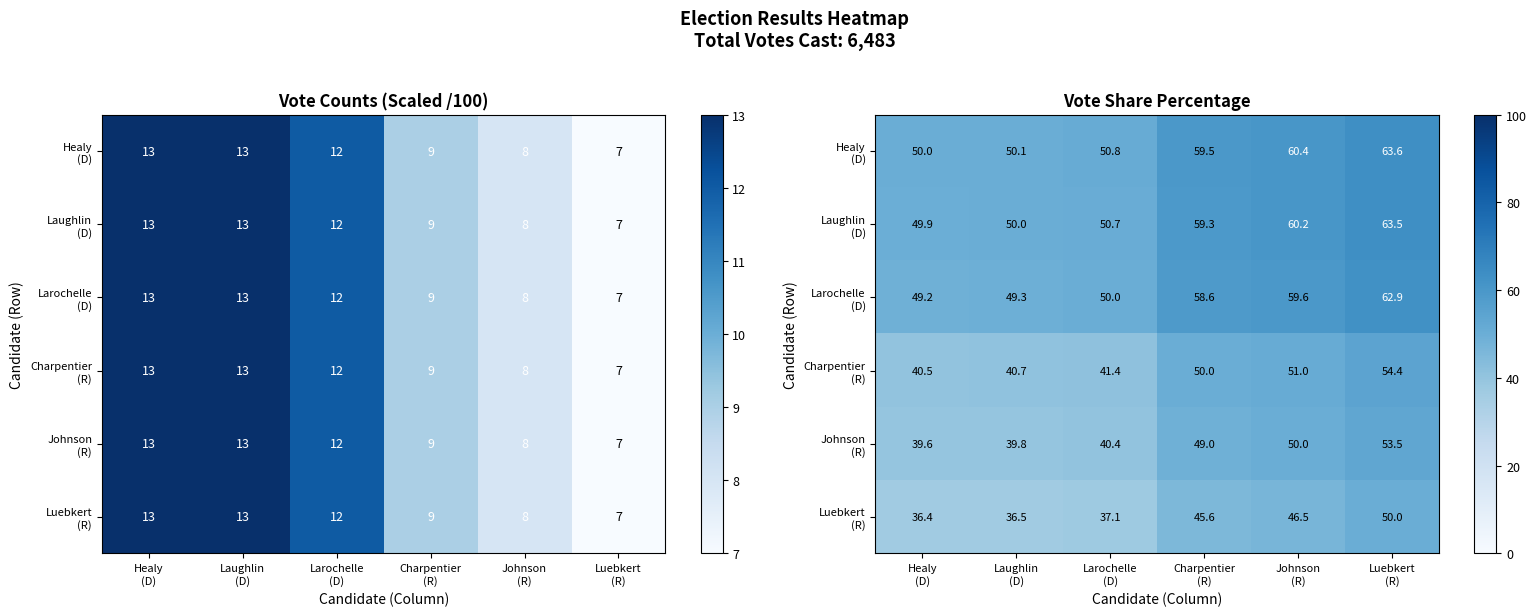

What is the difference between the highest and lowest values at Laughlin
(D)?

13.7